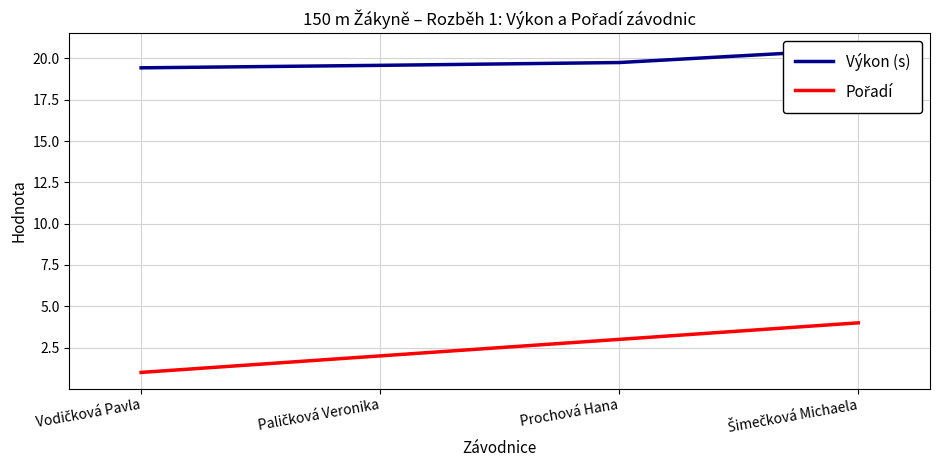

Where does the Pořadí series first go above 3?

Šimečková Michaela